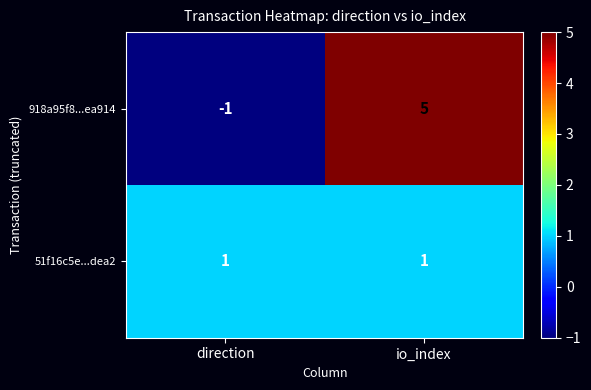

What is the approximate value of 918a95f8...ea914 at io_index?

5